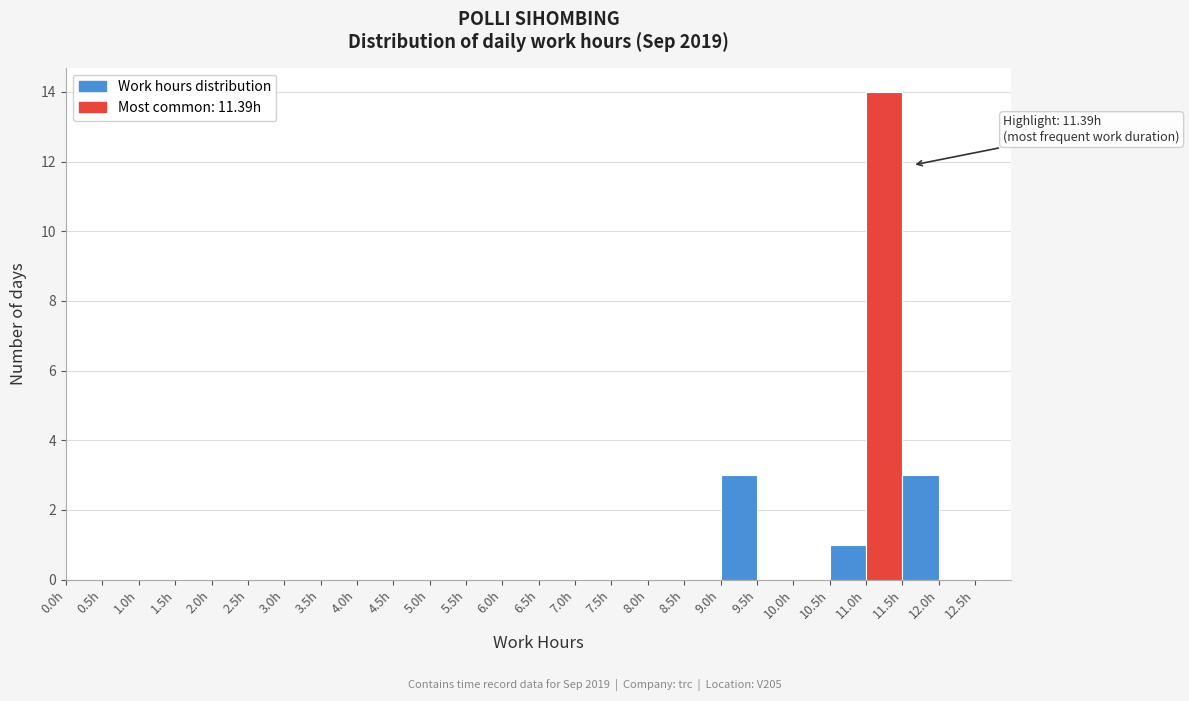

Over which range of the x-axis is the bar tallest?

11.0 to 11.5